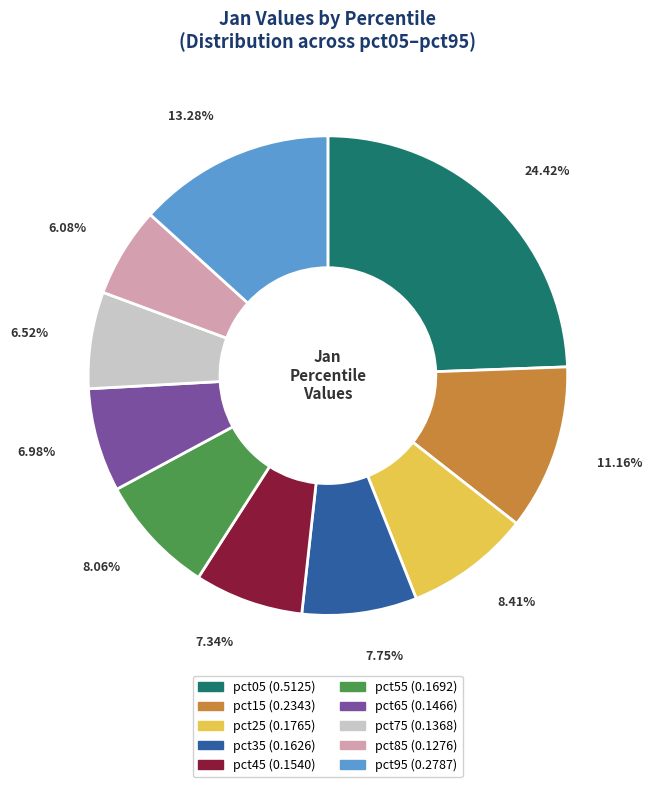

Does any single category account for the majority?

No